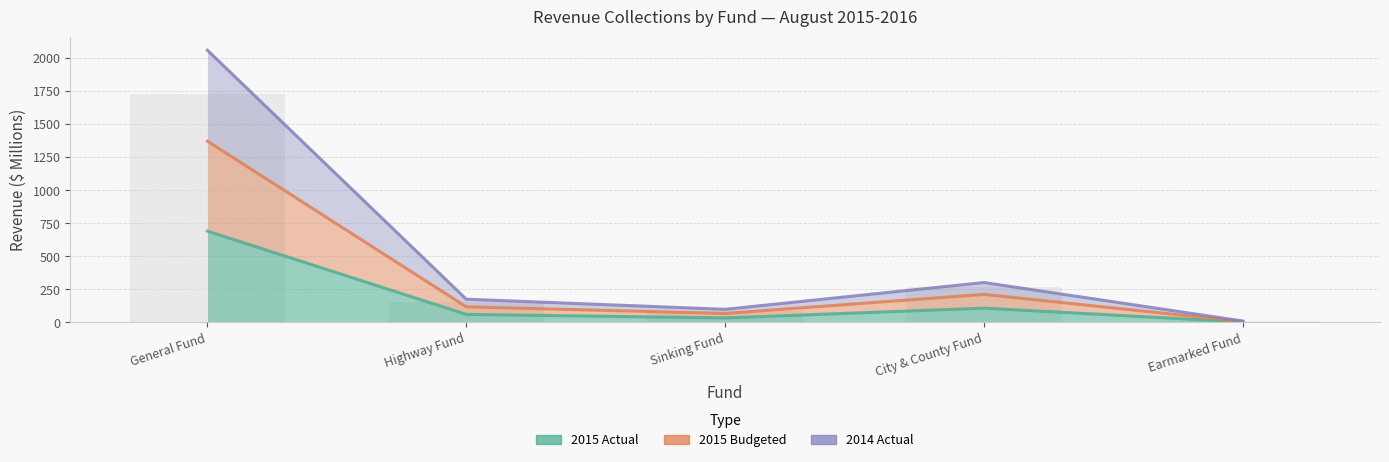

Which has a higher value, Sinking Fund or General Fund?

General Fund